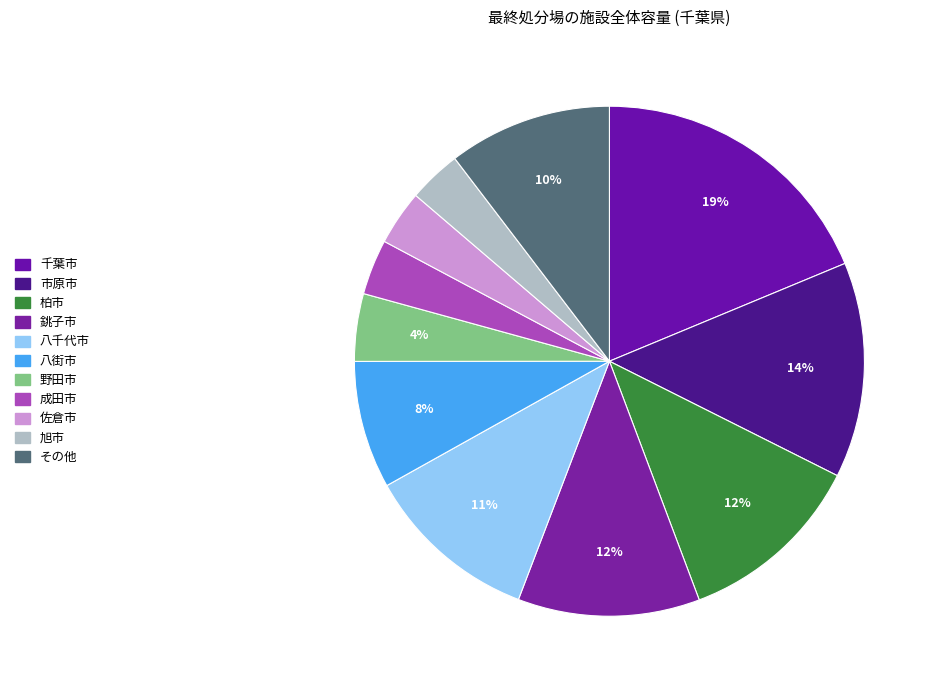

How many segments does this pie chart have?

11